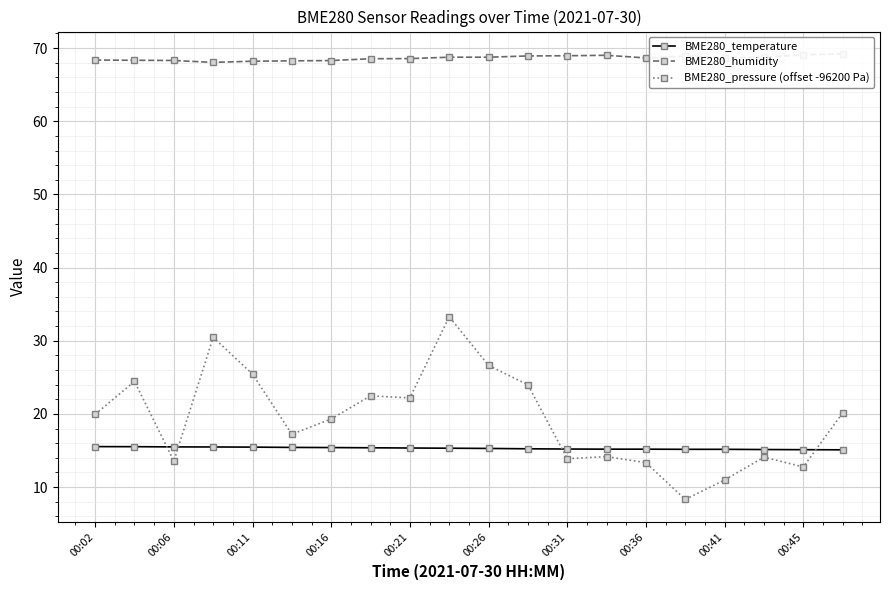

What is the lowest value of the BME280_pressure (offset -96200 Pa) series?

8.3